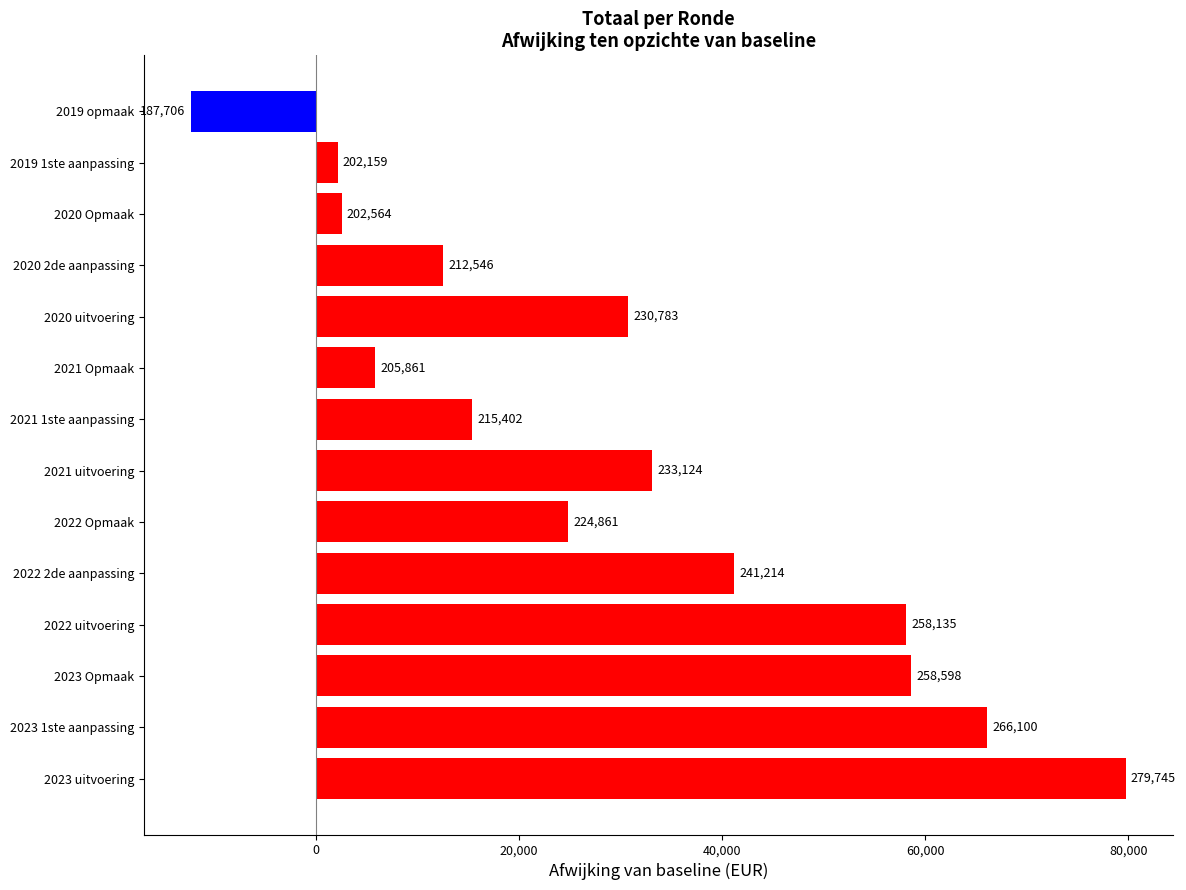

How many bars are there in total?

14